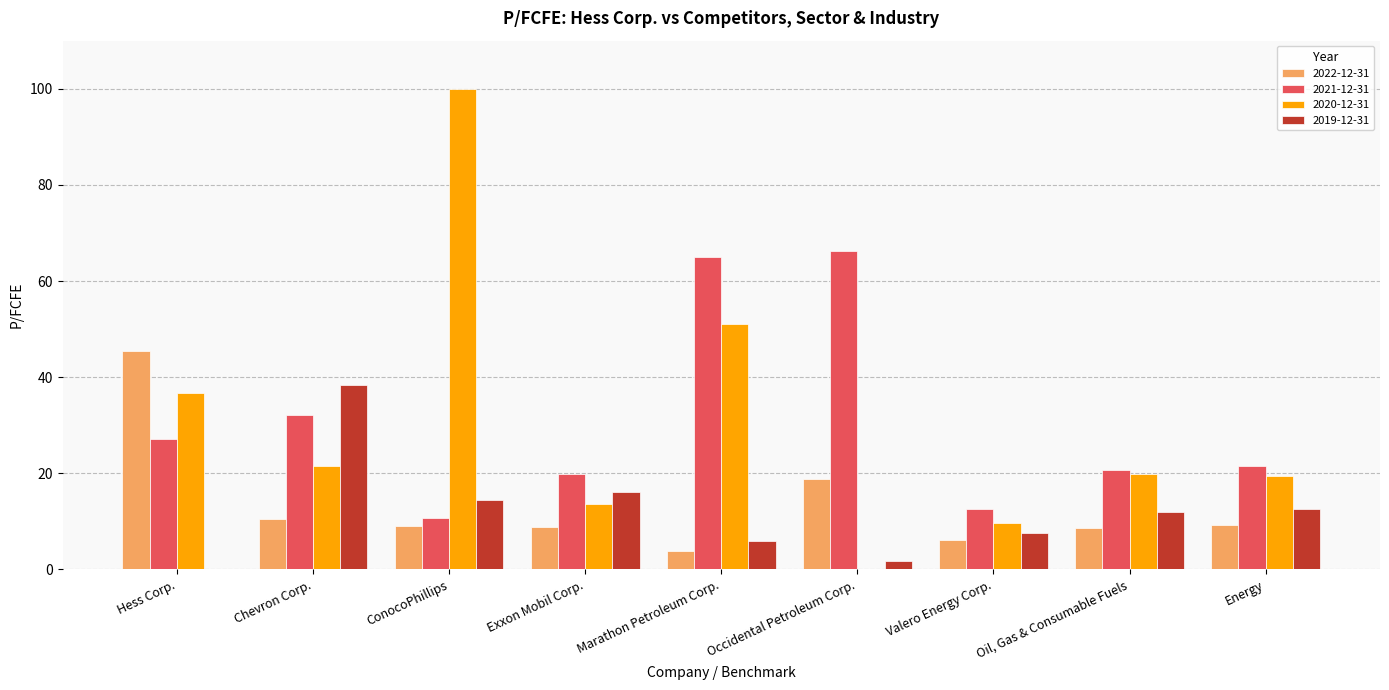

Between Exxon Mobil Corp. and Marathon Petroleum Corp., which series saw the biggest shift?

2021-12-31